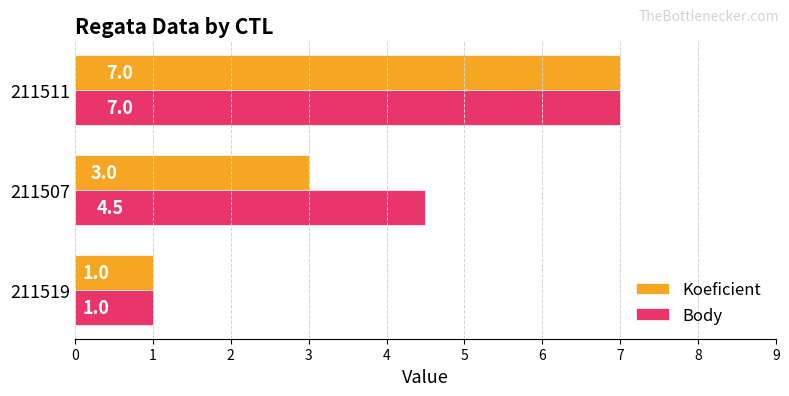

How many data points in Body are above 4?

2